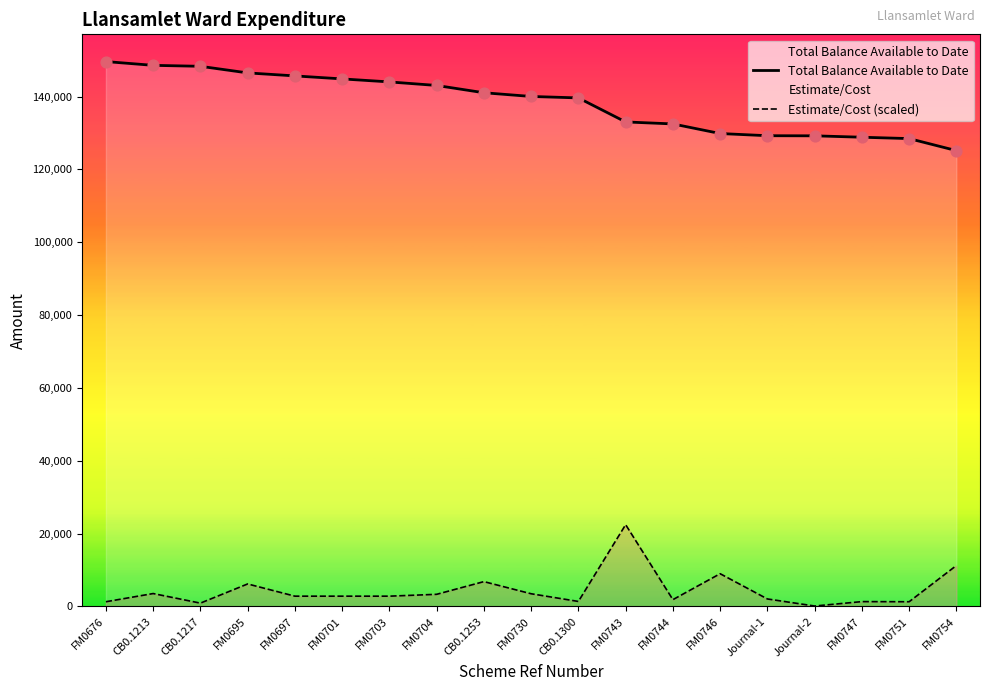

Which series has the largest total across all categories?

Total Balance Available to Date